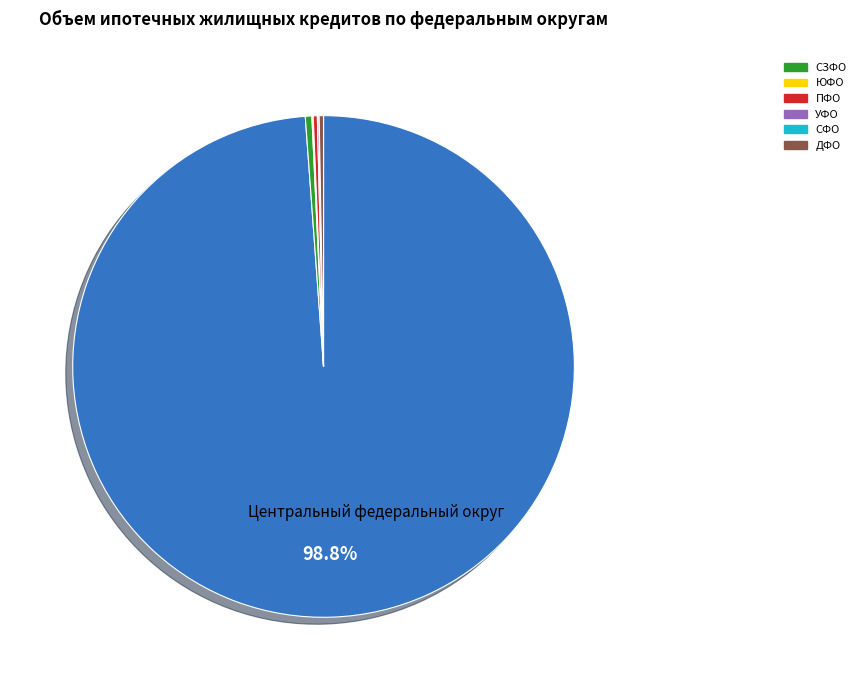

Is there a majority slice in this chart?

Yes